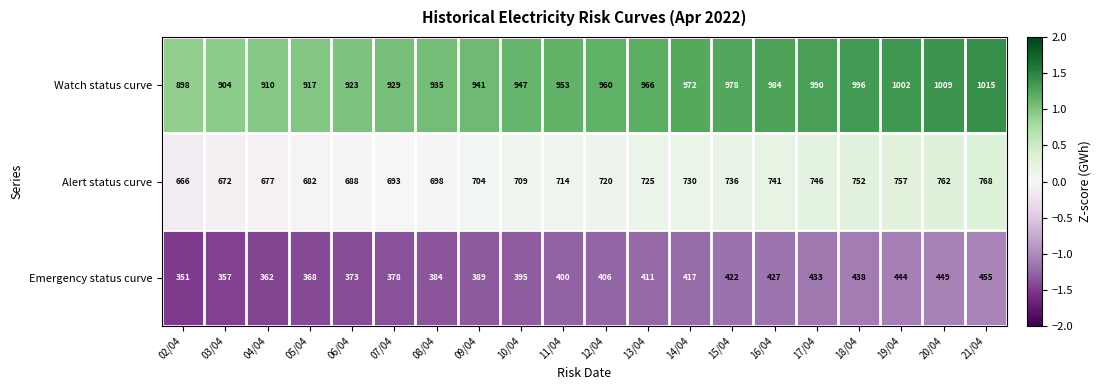

What is the total value across all series at 03/04?

1933